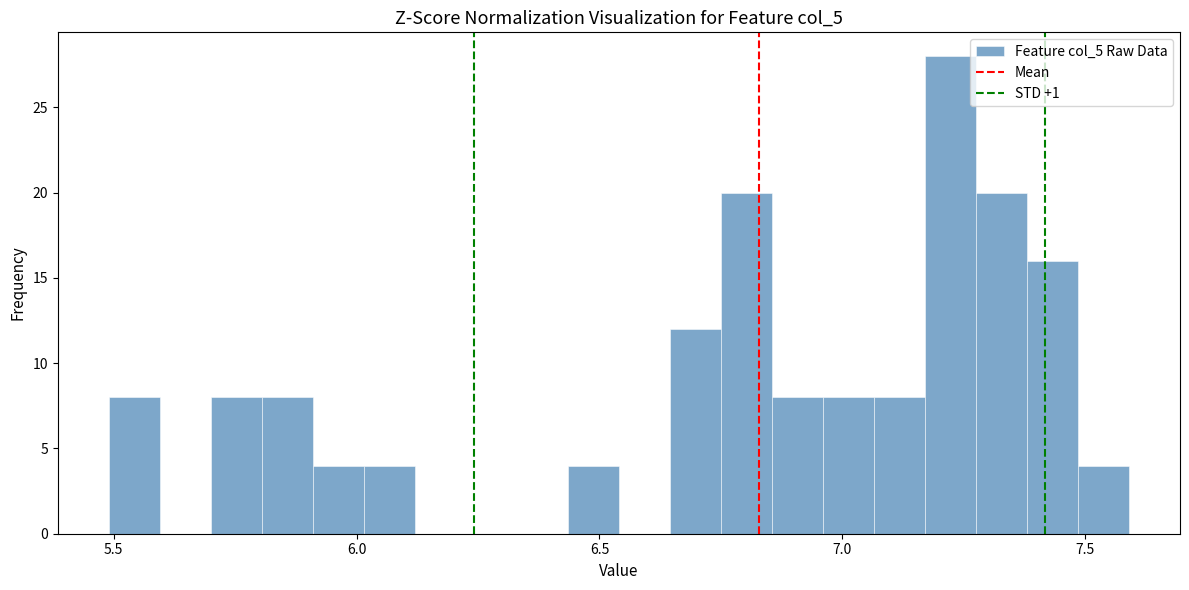

Around what value on the x-axis is the tallest bar? Give the approximate position of its centre, as read against the axis.

7.20